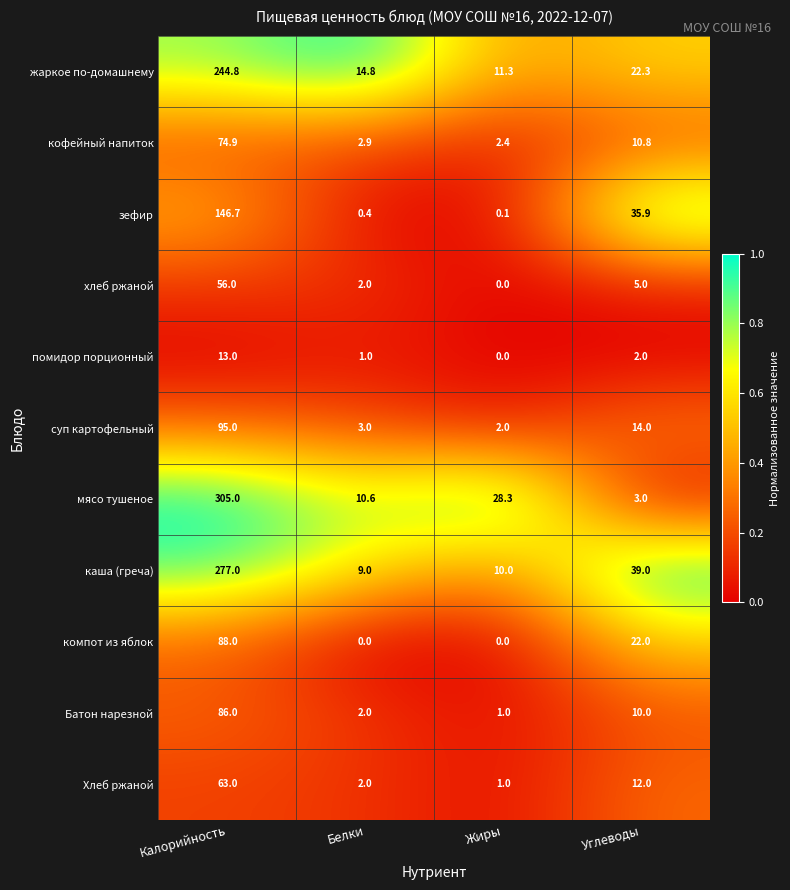

How many distinct data groups are displayed?

11